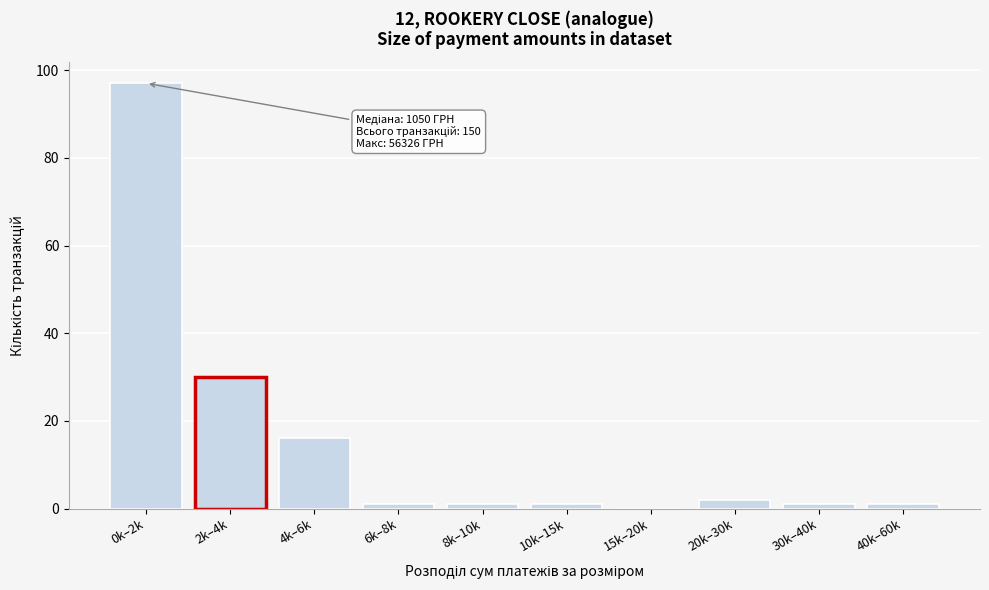

Reading left to right, transcribe all the data shown in this chart.

0k–2k=97	2k–4k=30	4k–6k=16	6k–8k=1	8k–10k=1	10k–15k=1	15k–20k=0	20k–30k=2	30k–40k=1	40k–60k=1